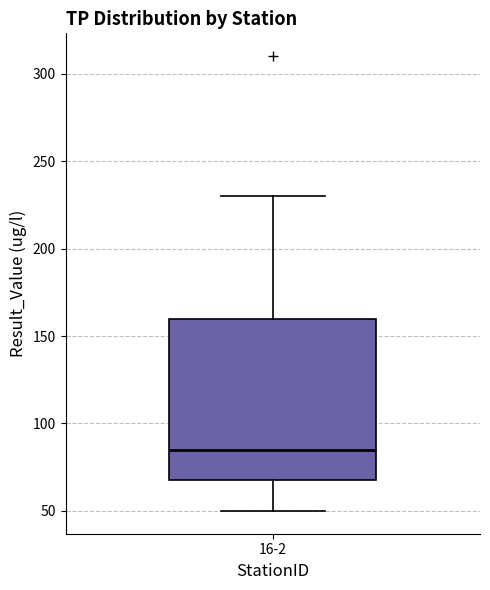

Read this box plot against the y-axis: the position of the median line, the range covered by the box, and the ends of both whiskers. The values are not printed on the chart, so give them approximately, as read against the axis.

median 85, box 70 to 160, whiskers 50 to 230